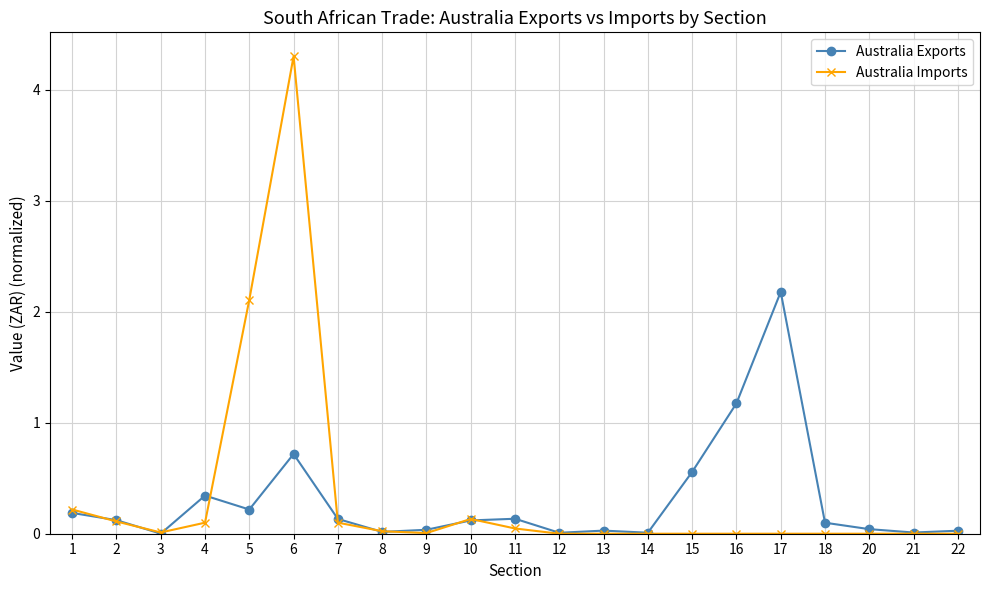

Between 1 and 8, which series saw the biggest shift?

Australia Imports